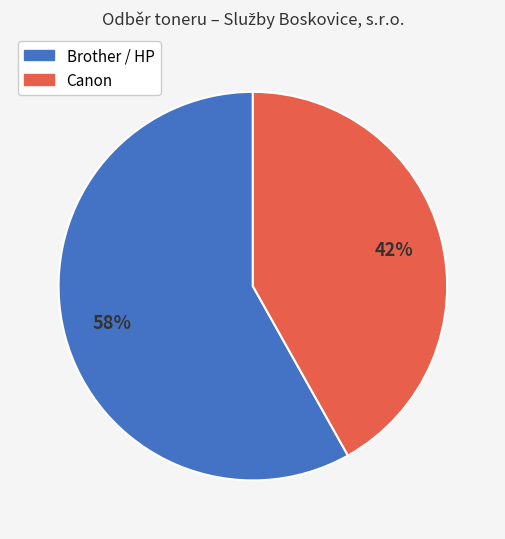

Rank the categories by value from lowest to highest.

Canon, Brother / HP